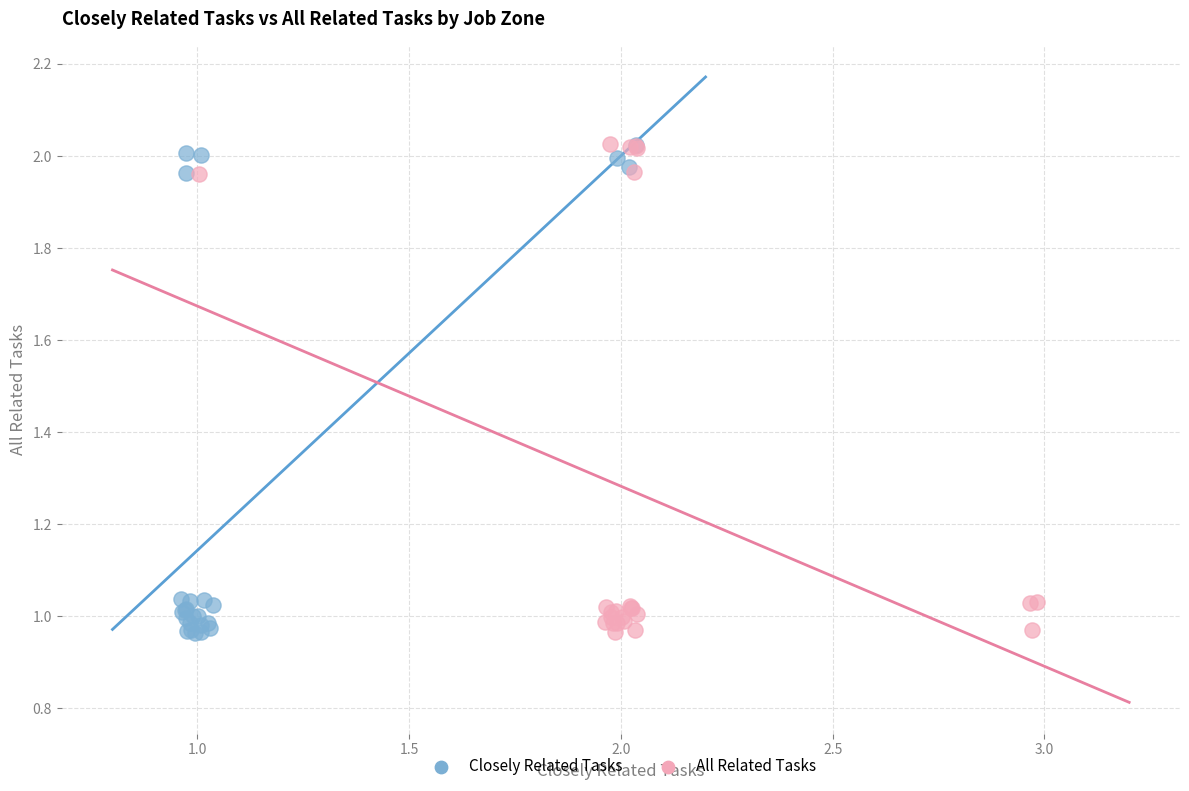

What are all the series names shown in the legend?

Closely Related Tasks, All Related Tasks